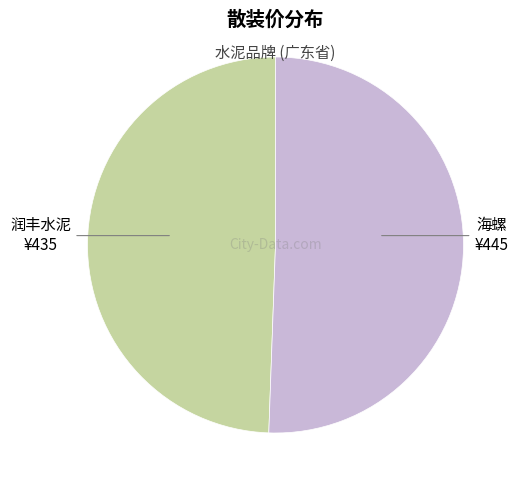

Does any single category account for the majority?

Yes